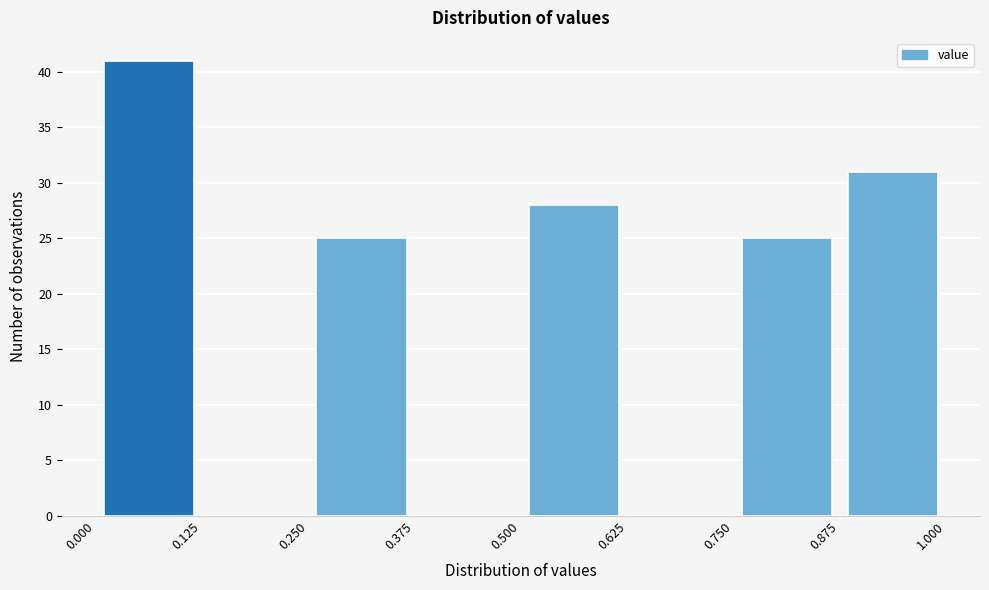

Reading left to right, transcribe this chart: for each bar, give the range it covers on the x-axis and its height. The values are not printed on the chart, so give them approximately, as read against the axis.

0.000 to 0.125: 41
0.125 to 0.250: 0
0.250 to 0.375: 25
0.375 to 0.500: 0
0.500 to 0.625: 28
0.625 to 0.750: 0
0.750 to 0.875: 25
0.875 to 1.000: 31